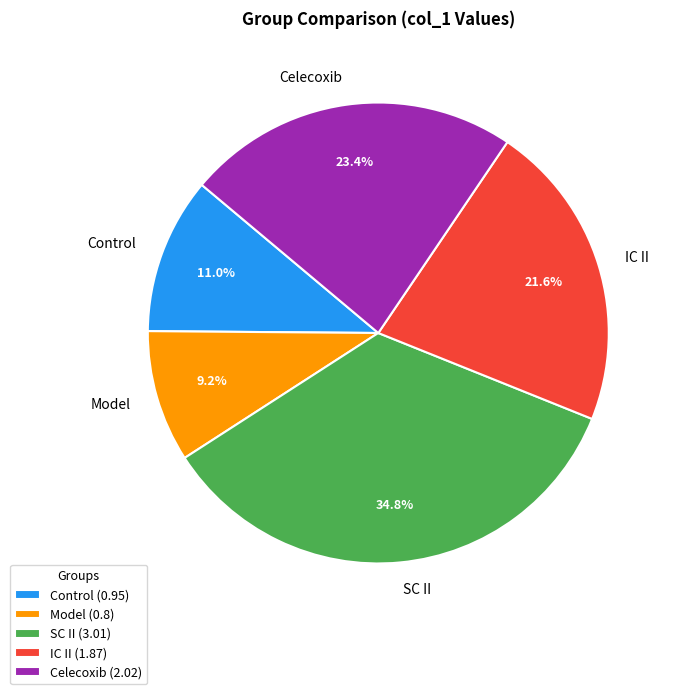

Which has a higher value, Model or IC II?

IC II